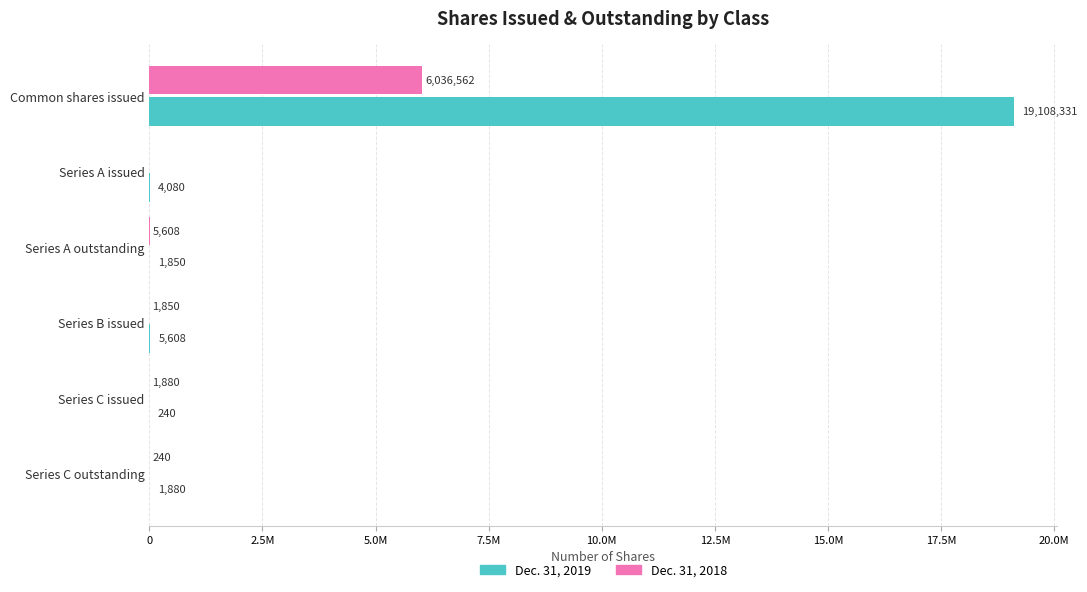

List the series in order of their peak value, highest first.

Dec. 31, 2019, Dec. 31, 2018